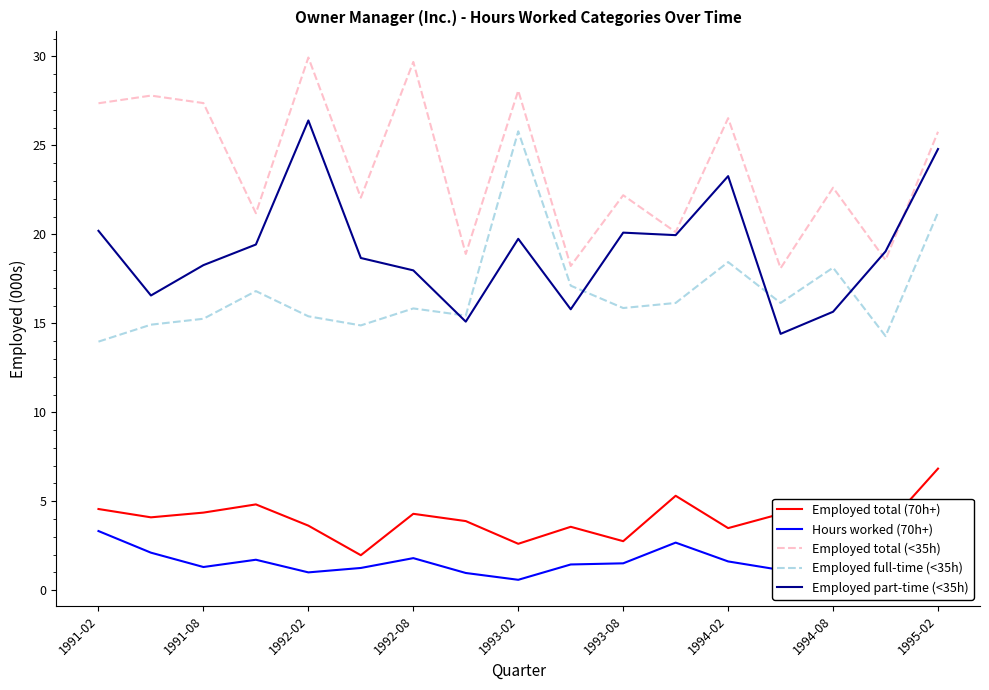

True or false: Employed total (<35h) and Hours worked (70h+) cross at least once.

False